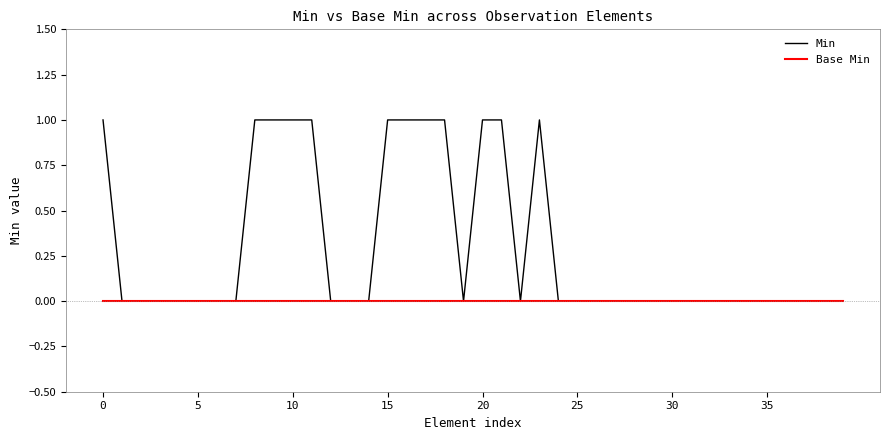

Rank the series by their maximum value, from highest to lowest.

Min, Base Min